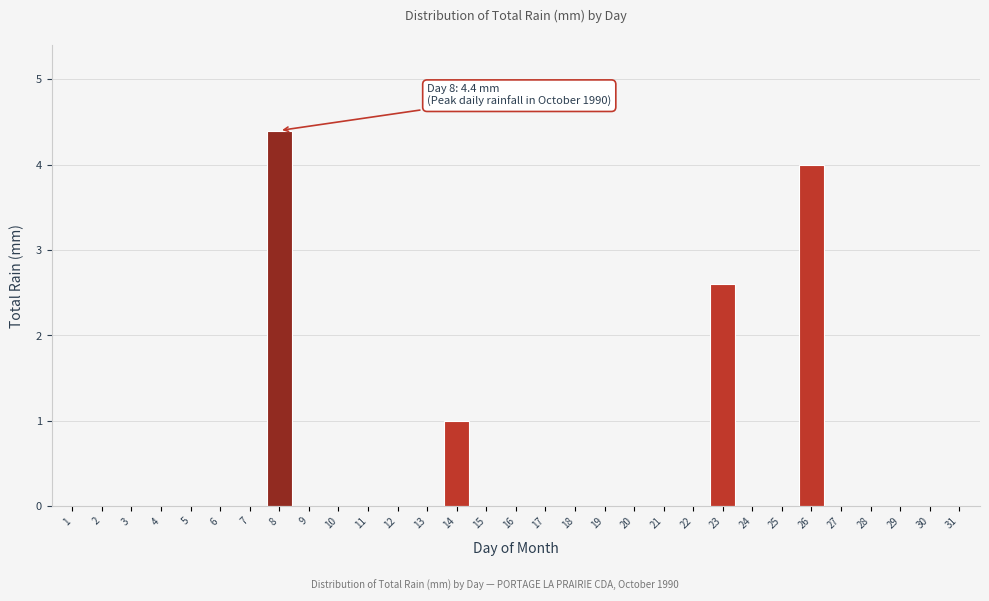

Is it true that the value at 14 is 1.0?

True